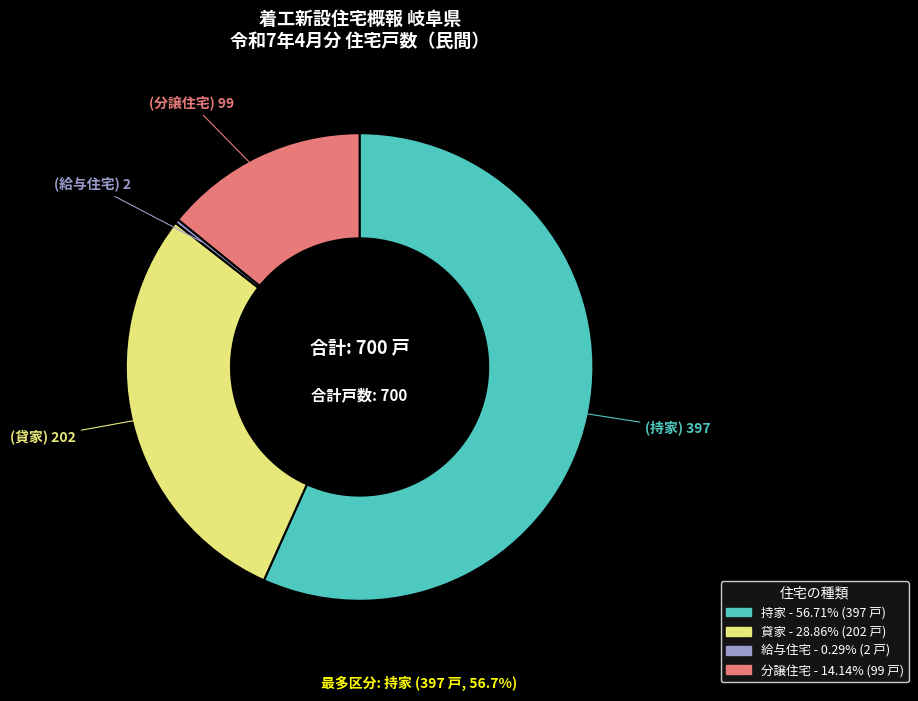

Is it true that 分譲住宅 is 25% of the pie?

False